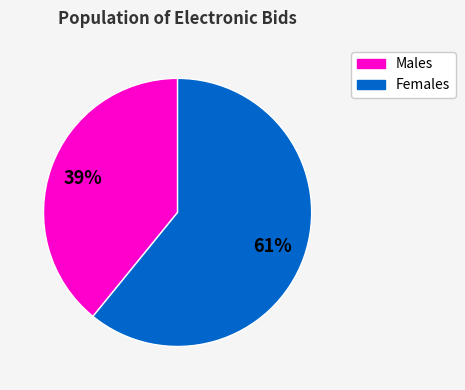

Is there any slice that represents more than half of the pie?

Yes